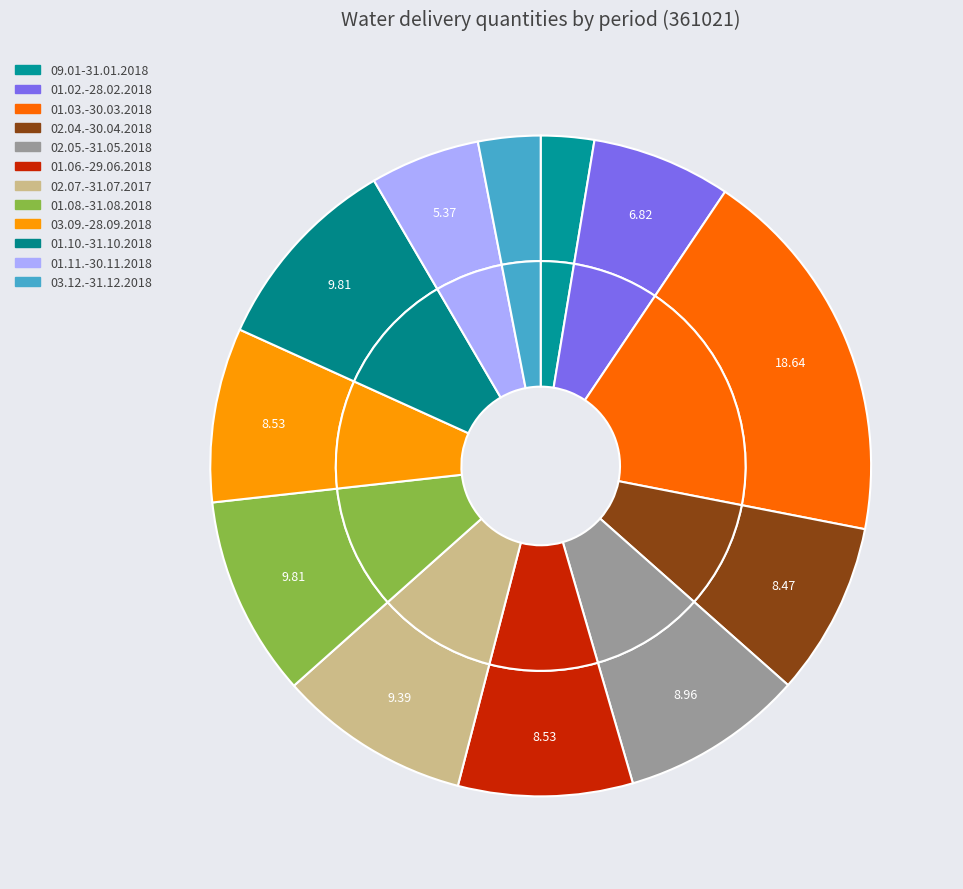

What percentage is the 02.04.-30.04.2018 slice, to the nearest percent?

8%